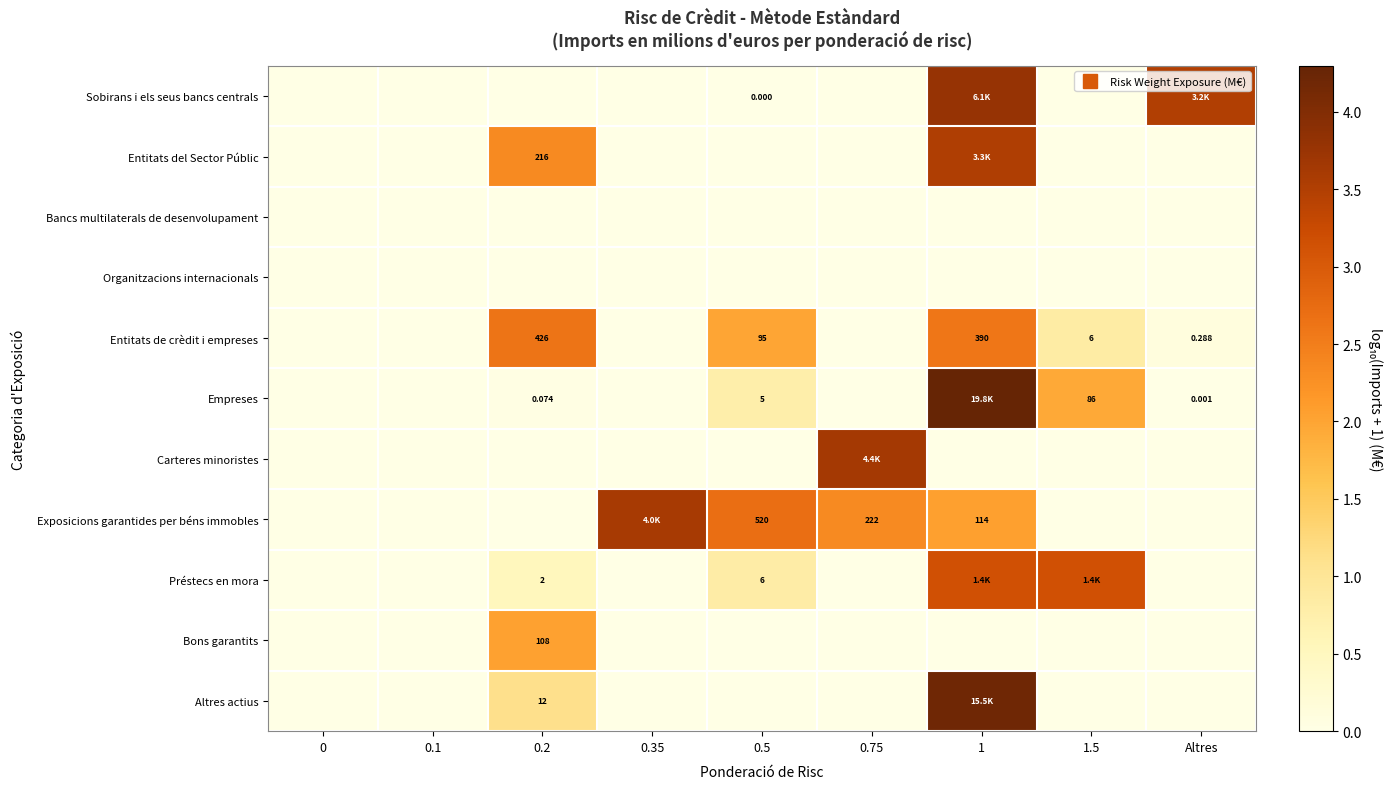

What value does the Entitats de crèdit i empreses series have at 0.2?

2.6